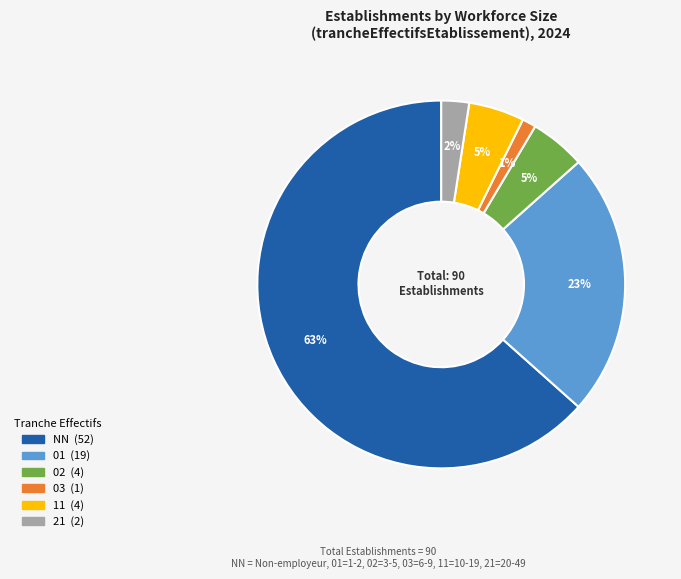

What is the smallest slice in the pie chart?

03